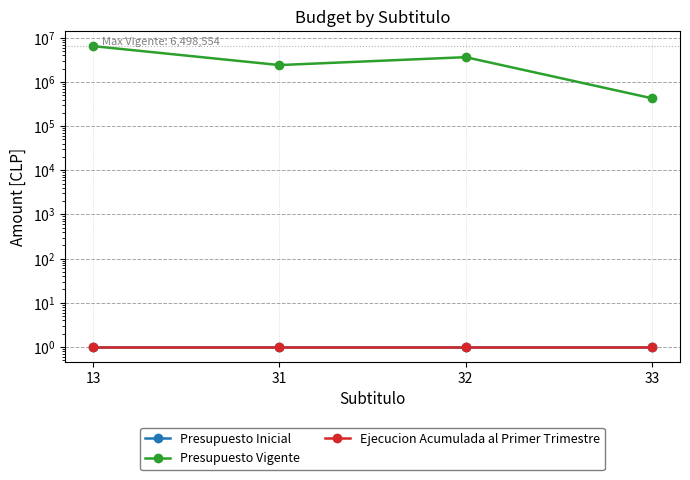

Which series has the largest range (max minus min)?

Presupuesto Vigente